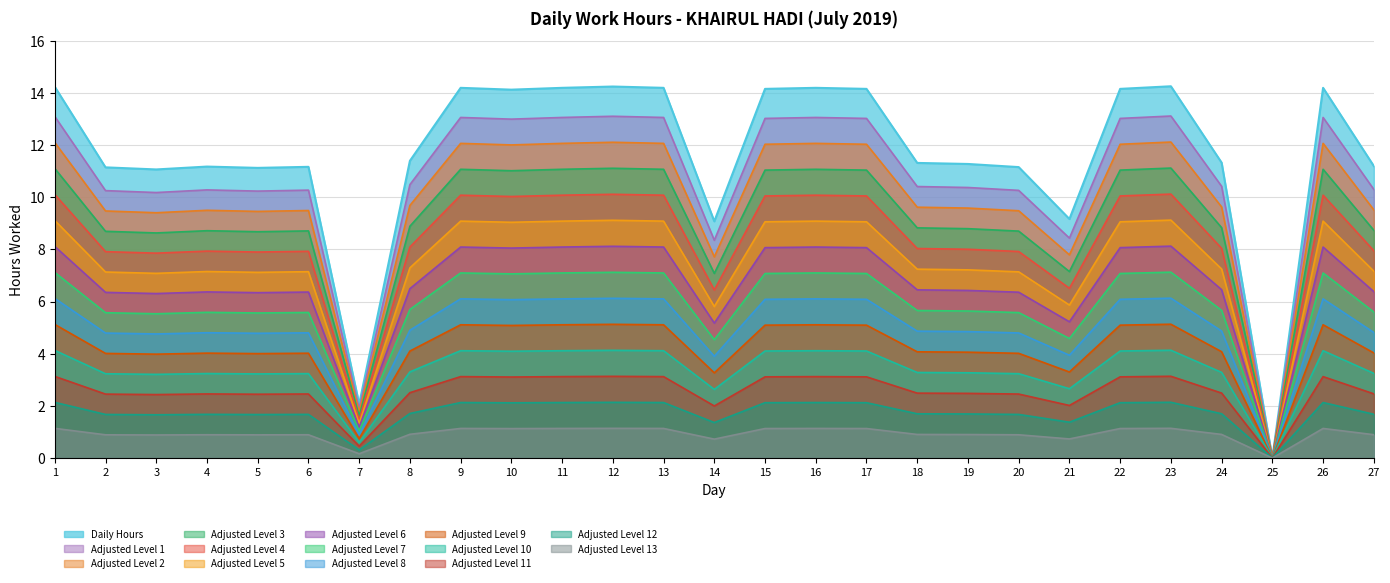

At which category does the chart reach its peak across all series?

23